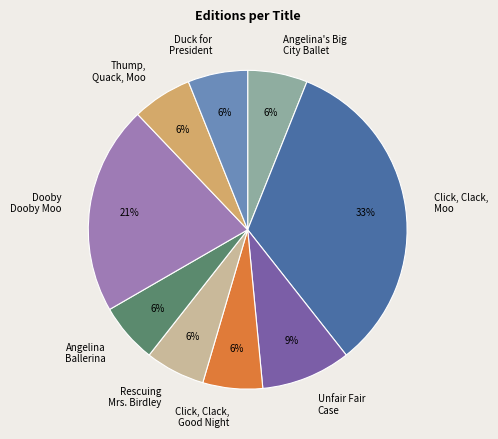

How many slices are in this pie chart?

9